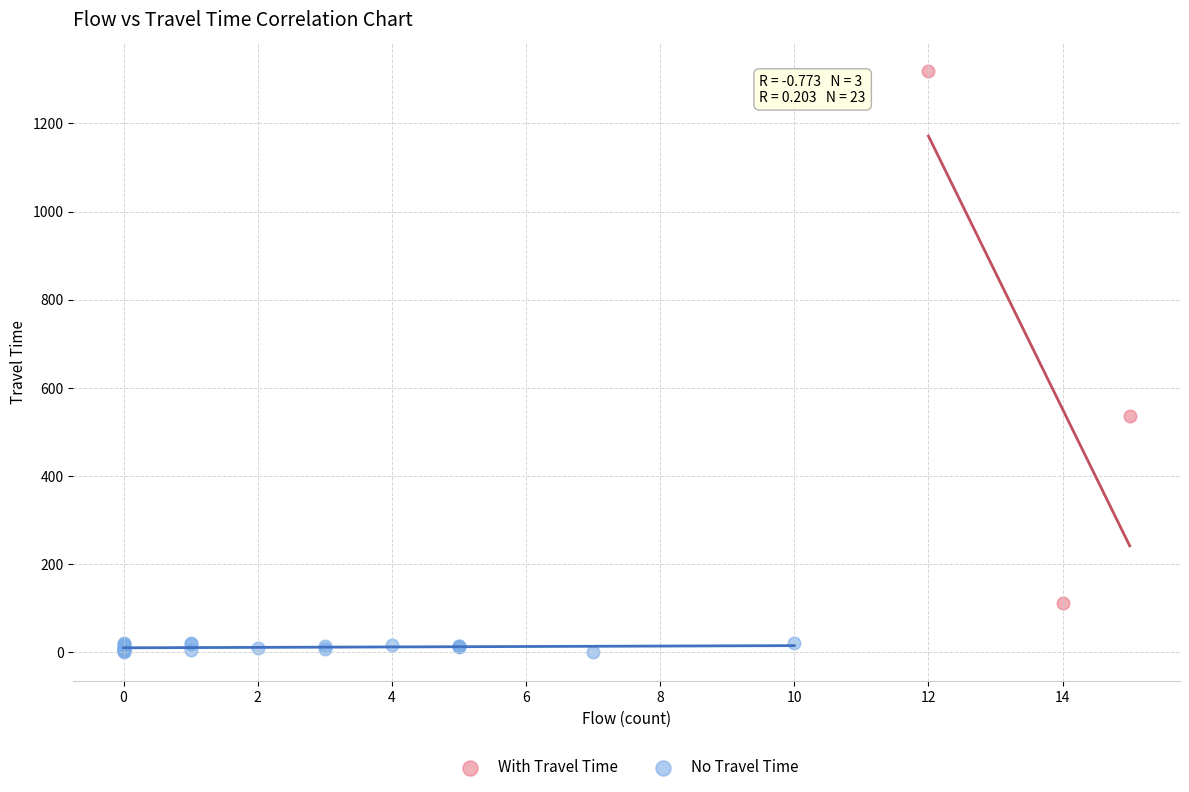

Which series contains the lowest Y value?

No Travel Time